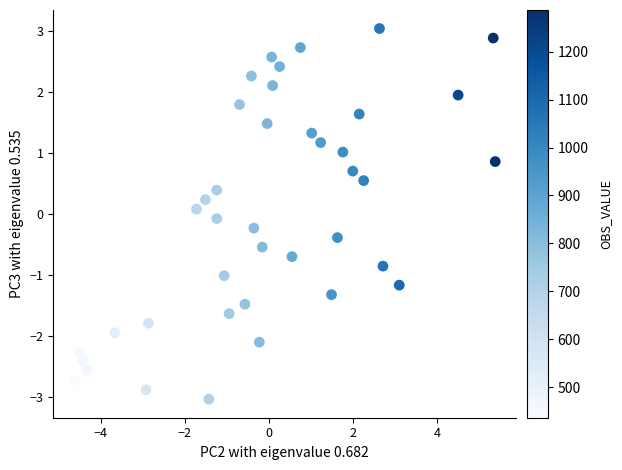

What is the range of X values (max minus min)?

10.0